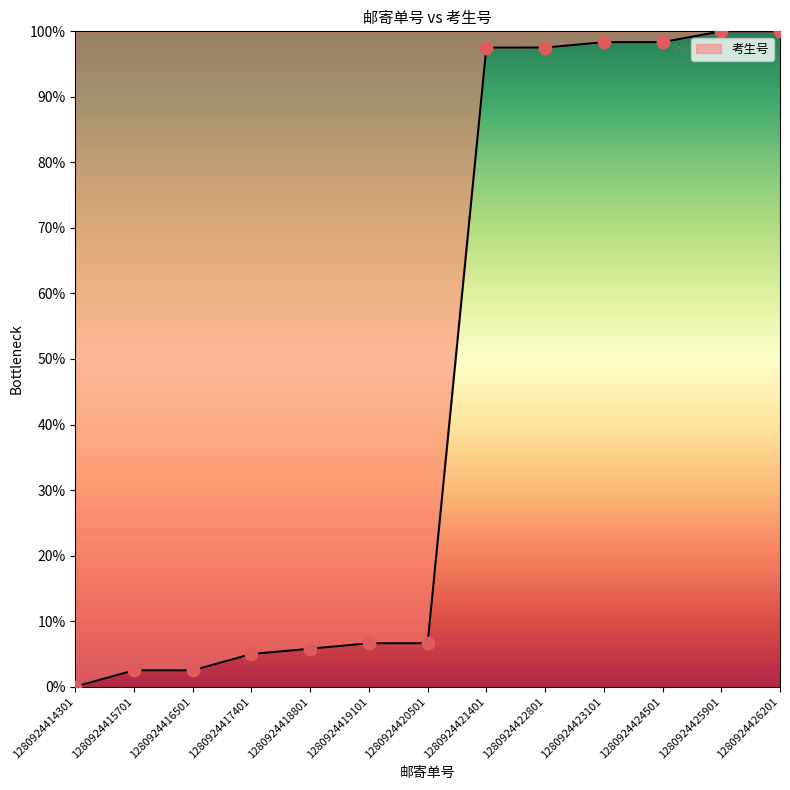

What is the change in value from 1280924419101 to 1280924424501?

+91.7